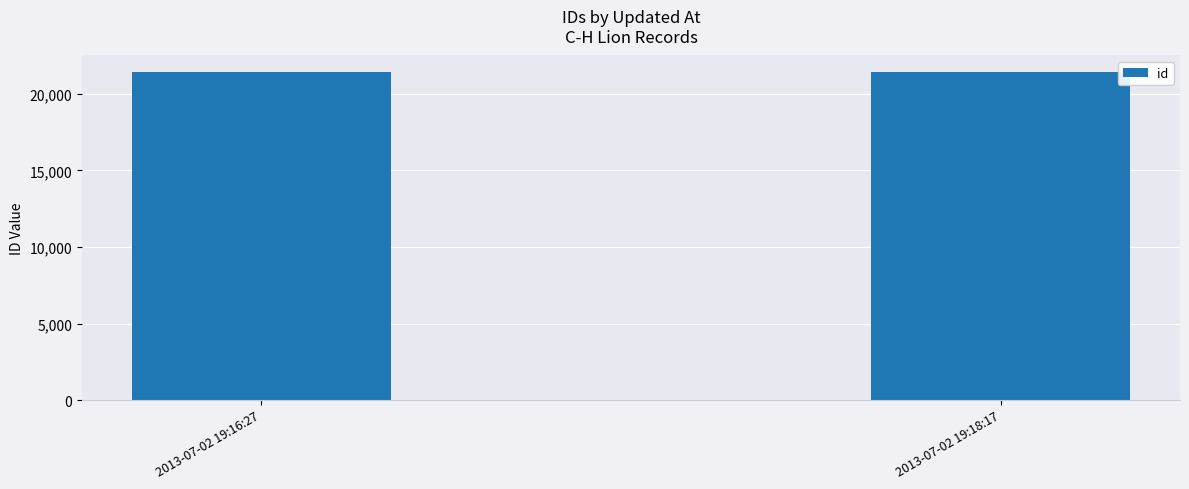

Approximately how many times larger is the value at 2013-07-02 19:18:17 compared to 2013-07-02 19:16:27?

1.0